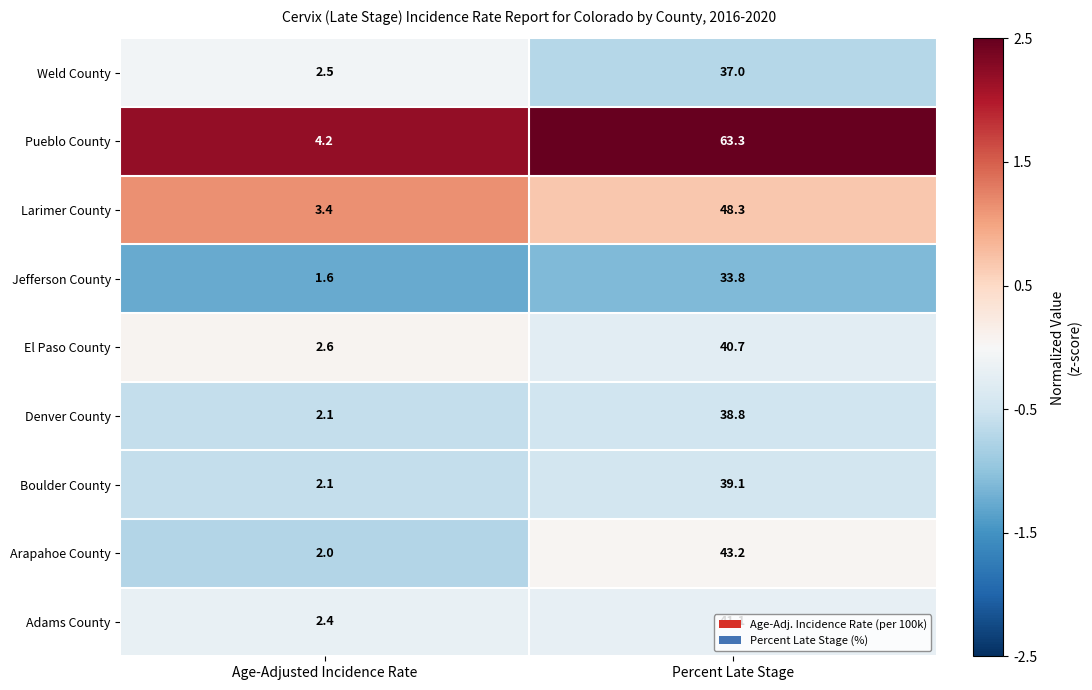

Which category has the highest value across all series?

Percent Late Stage